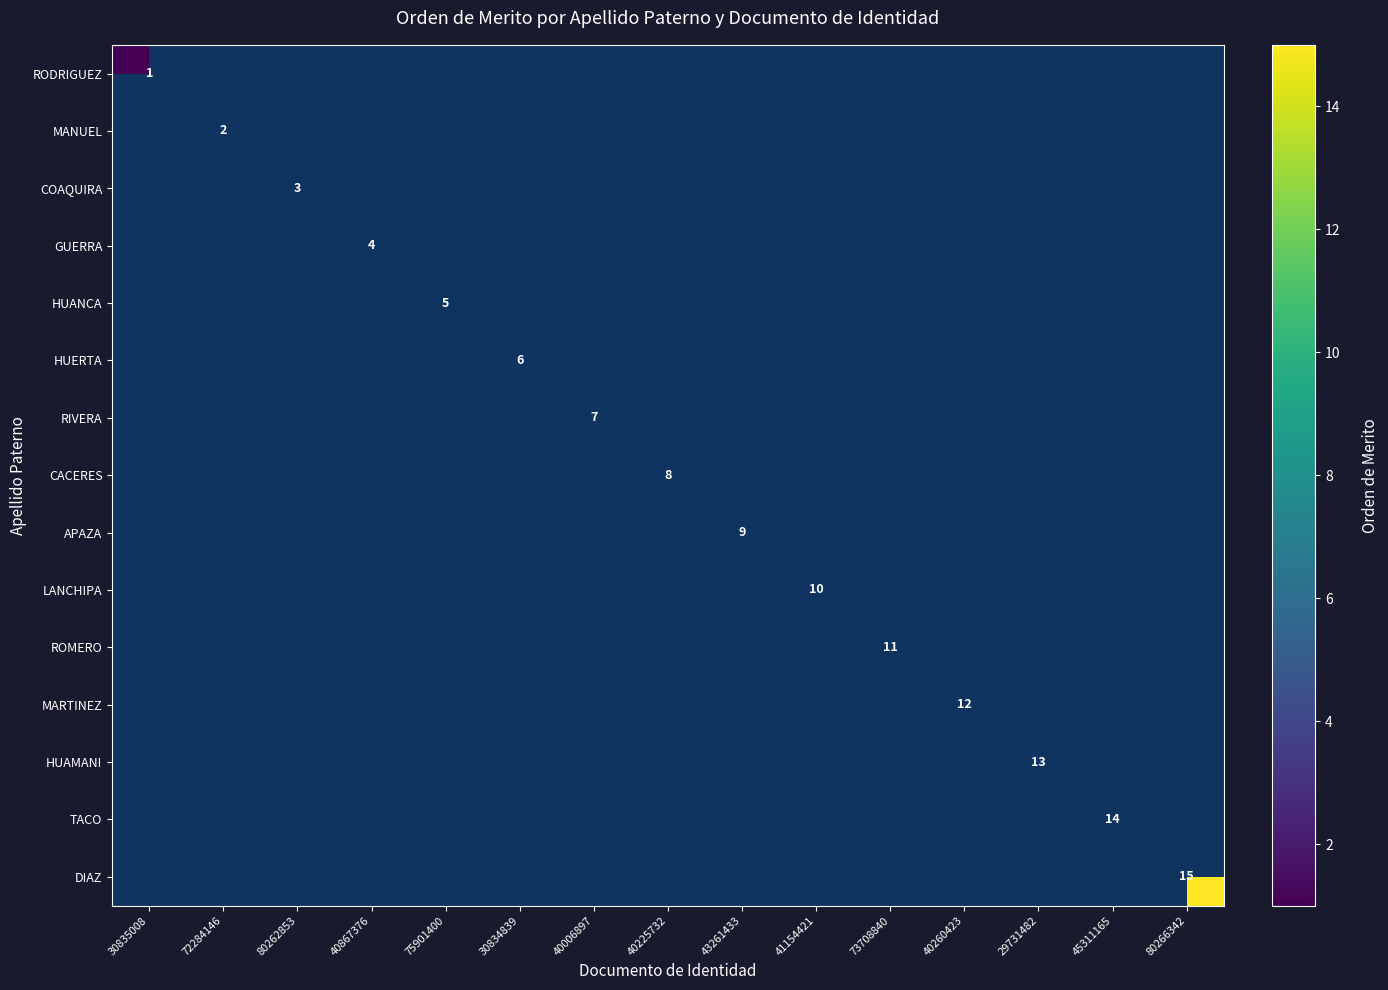

List the labels in order of ROMERO value, largest first.

73708840, 30835008, 72284146, 80262853, 40867376, 75901400, 30834839, 40006897, 40225732, 43261433, 41154421, 40260423, 29731482, 45311165, 80266342